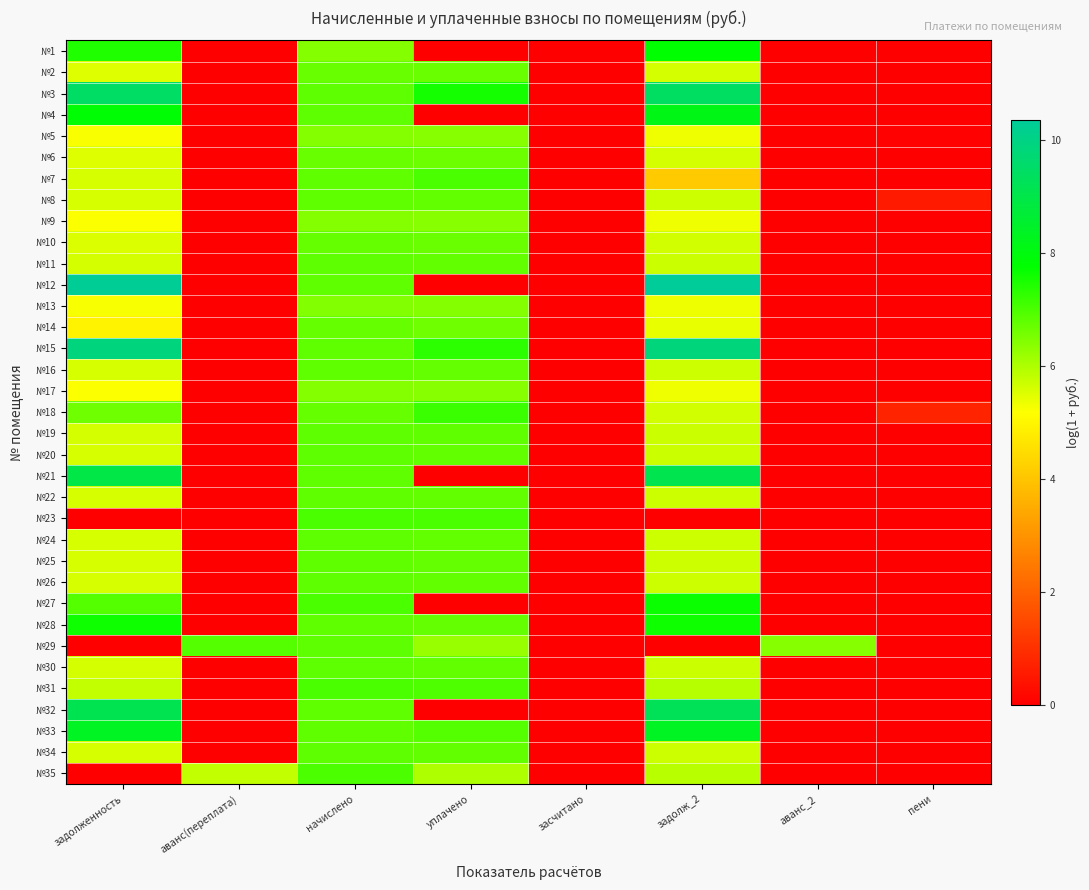

Reading left to right, what are all the values shown in this chart?

№1: задолженность=7.4	аванс(переплата)=0.0	начислено=6.4	уплачено=0.0	засчитано=0.0	задолж_2=7.8	аванс_2=0.0	пени=0.0
№2: задолженность=5.5	аванс(переплата)=0.0	начислено=6.7	уплачено=6.7	засчитано=0.0	задолж_2=5.6	аванс_2=0.0	пени=0.0
№3: задолженность=9.5	аванс(переплата)=0.0	начислено=6.8	уплачено=7.6	засчитано=0.0	задолж_2=9.4	аванс_2=0.0	пени=0.0
№4: задолженность=7.8	аванс(переплата)=0.0	начислено=6.8	уплачено=0.0	засчитано=0.0	задолж_2=8.2	аванс_2=0.0	пени=0.0
№5: задолженность=5.2	аванс(переплата)=0.0	начислено=6.4	уплачено=6.4	засчитано=0.0	задолж_2=5.3	аванс_2=0.0	пени=0.1
№6: задолженность=5.5	аванс(переплата)=0.0	начислено=6.7	уплачено=6.7	засчитано=0.0	задолж_2=5.6	аванс_2=0.0	пени=0.0
№7: задолженность=5.6	аванс(переплата)=0.0	начислено=6.8	уплачено=7.0	засчитано=0.0	задолж_2=4.1	аванс_2=0.0	пени=0.0
№8: задолженность=5.6	аванс(переплата)=0.0	начислено=6.8	уплачено=6.8	засчитано=0.0	задолж_2=5.7	аванс_2=0.0	пени=0.6
№9: задолженность=5.2	аванс(переплата)=0.0	начислено=6.4	уплачено=6.4	засчитано=0.0	задолж_2=5.3	аванс_2=0.0	пени=0.0
№10: задолженность=5.5	аванс(переплата)=0.0	начислено=6.7	уплачено=6.7	засчитано=0.0	задолж_2=5.6	аванс_2=0.0	пени=0.0
№11: задолженность=5.6	аванс(переплата)=0.0	начислено=6.8	уплачено=6.8	засчитано=0.0	задолж_2=5.7	аванс_2=0.0	пени=0.0
№12: задолженность=10.3	аванс(переплата)=0.0	начислено=6.8	уплачено=0.0	засчитано=0.0	задолж_2=10.4	аванс_2=0.0	пени=0.0
№13: задолженность=5.3	аванс(переплата)=0.0	начислено=6.5	уплачено=6.4	засчитано=0.0	задолж_2=5.4	аванс_2=0.0	пени=0.0
№14: задолженность=4.9	аванс(переплата)=0.0	начислено=6.7	уплачено=6.6	засчитано=0.0	задолж_2=5.4	аванс_2=0.0	пени=0.0
№15: задолженность=9.9	аванс(переплата)=0.0	начислено=6.8	уплачено=7.3	засчитано=0.0	задолж_2=9.9	аванс_2=0.0	пени=0.0
№16: задолженность=5.6	аванс(переплата)=0.0	начислено=6.8	уплачено=6.8	засчитано=0.0	задолж_2=5.7	аванс_2=0.0	пени=0.0
№17: задолженность=5.2	аванс(переплата)=0.0	начислено=6.4	уплачено=6.4	засчитано=0.0	задолж_2=5.3	аванс_2=0.0	пени=0.0
№18: задолженность=6.6	аванс(переплата)=0.0	начислено=6.7	уплачено=7.2	засчитано=0.0	задолж_2=5.6	аванс_2=0.0	пени=0.7
№19: задолженность=5.6	аванс(переплата)=0.0	начислено=6.8	уплачено=6.8	засчитано=0.0	задолж_2=5.7	аванс_2=0.0	пени=0.0
№20: задолженность=5.6	аванс(переплата)=0.0	начислено=6.8	уплачено=6.8	засчитано=0.0	задолж_2=5.7	аванс_2=0.0	пени=0.0
№21: задолженность=9.0	аванс(переплата)=0.0	начислено=6.8	уплачено=0.0	засчитано=0.0	задолж_2=9.1	аванс_2=0.0	пени=0.0
№22: задолженность=5.6	аванс(переплата)=0.0	начислено=6.8	уплачено=6.8	засчитано=0.0	задолж_2=5.7	аванс_2=0.0	пени=0.0
№23: задолженность=0.0	аванс(переплата)=0.0	начислено=7.0	уплачено=7.0	засчитано=0.0	задолж_2=0.0	аванс_2=0.0	пени=0.0
№24: задолженность=5.6	аванс(переплата)=0.0	начислено=6.8	уплачено=6.8	засчитано=0.0	задолж_2=5.7	аванс_2=0.0	пени=0.0
№25: задолженность=5.6	аванс(переплата)=0.0	начислено=6.8	уплачено=6.8	засчитано=0.0	задолж_2=5.7	аванс_2=0.0	пени=0.0
№26: задолженность=5.6	аванс(переплата)=0.0	начислено=6.8	уплачено=6.8	засчитано=0.0	задолж_2=5.7	аванс_2=0.0	пени=0.0
№27: задолженность=6.9	аванс(переплата)=0.0	начислено=7.0	уплачено=0.0	засчитано=0.0	задолж_2=7.7	аванс_2=0.0	пени=0.0
№28: задолженность=7.6	аванс(переплата)=0.0	начислено=6.8	уплачено=6.8	засчитано=0.0	задолж_2=7.6	аванс_2=0.0	пени=0.0
№29: задолженность=0.0	аванс(переплата)=6.9	начислено=6.8	уплачено=6.2	засчитано=0.0	задолж_2=0.0	аванс_2=6.4	пени=0.0
№30: задолженность=5.6	аванс(переплата)=0.0	начислено=6.8	уплачено=6.8	засчитано=0.0	задолж_2=5.7	аванс_2=0.0	пени=0.0
№31: задолженность=5.8	аванс(переплата)=0.0	начислено=7.0	уплачено=7.0	засчитано=0.0	задолж_2=5.9	аванс_2=0.0	пени=0.0
№32: задолженность=9.1	аванс(переплата)=0.0	начислено=6.8	уплачено=0.0	засчитано=0.0	задолж_2=9.2	аванс_2=0.0	пени=0.0
№33: задолженность=8.4	аванс(переплата)=0.0	начислено=6.8	уплачено=6.9	засчитано=0.0	задолж_2=8.3	аванс_2=0.0	пени=0.0
№34: задолженность=5.6	аванс(переплата)=0.0	начислено=6.8	уплачено=6.8	засчитано=0.0	задолж_2=5.7	аванс_2=0.0	пени=0.0
№35: задолженность=0.0	аванс(переплата)=5.8	начислено=7.0	уплачено=6.0	засчитано=0.0	задолж_2=5.9	аванс_2=0.0	пени=0.0